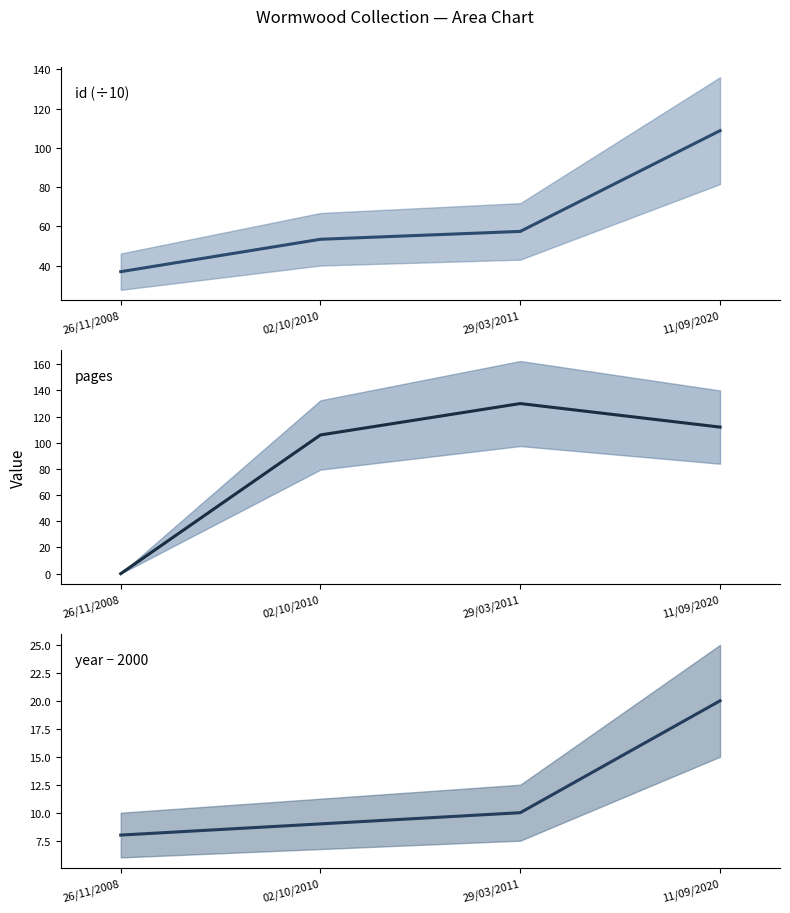

How many lines are shown in the chart?

3